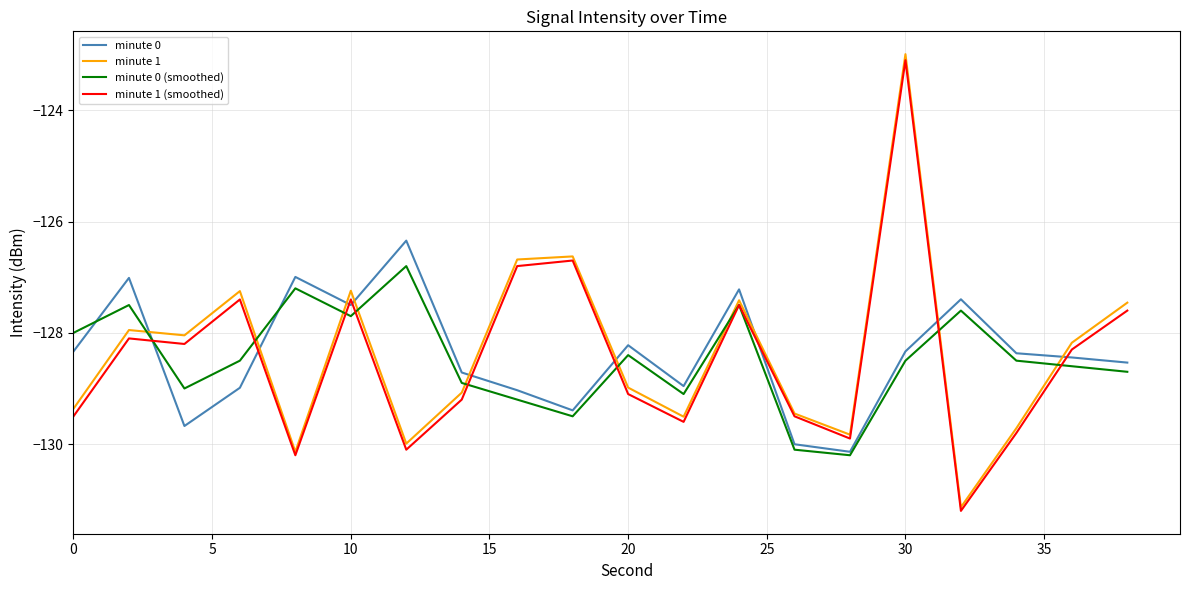

Which series has the largest range (max minus min)?

minute 1